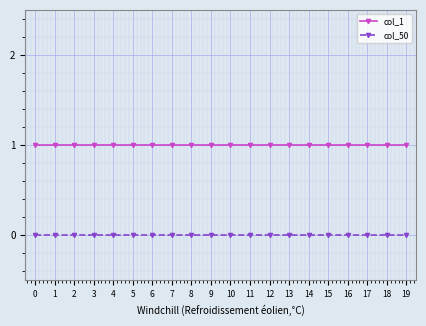

Which series has the largest total across all categories?

col_1